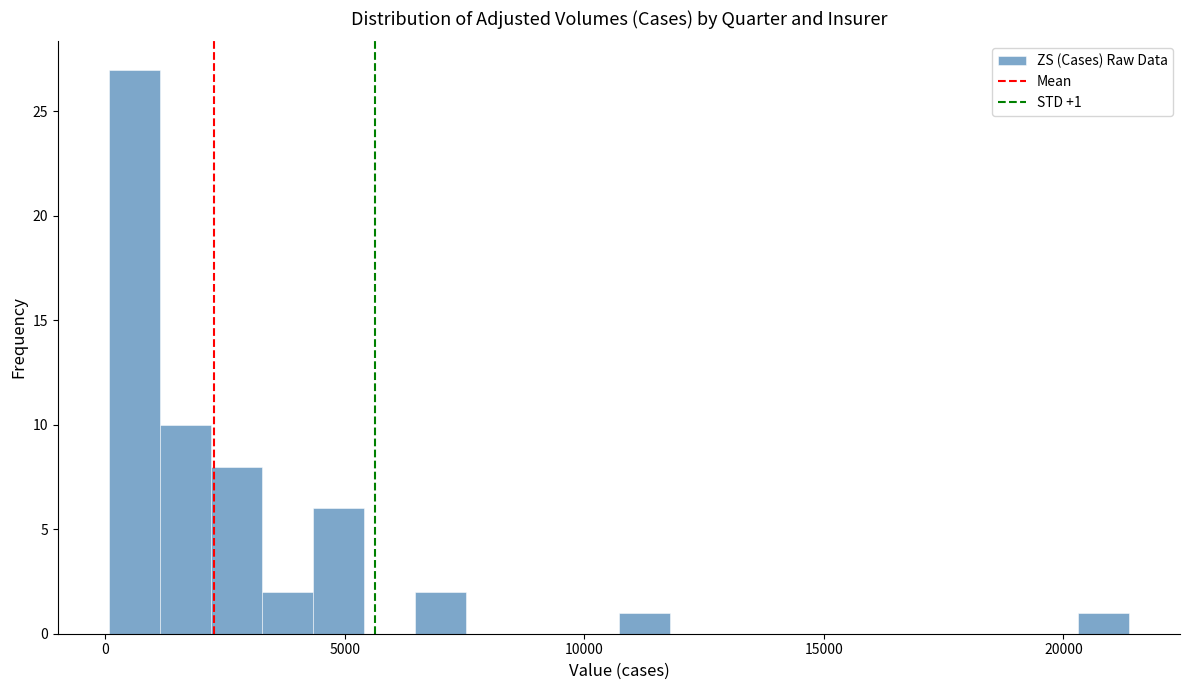

Around what value on the x-axis is the tallest bar? Give the approximate position of its centre, as read against the axis.

500